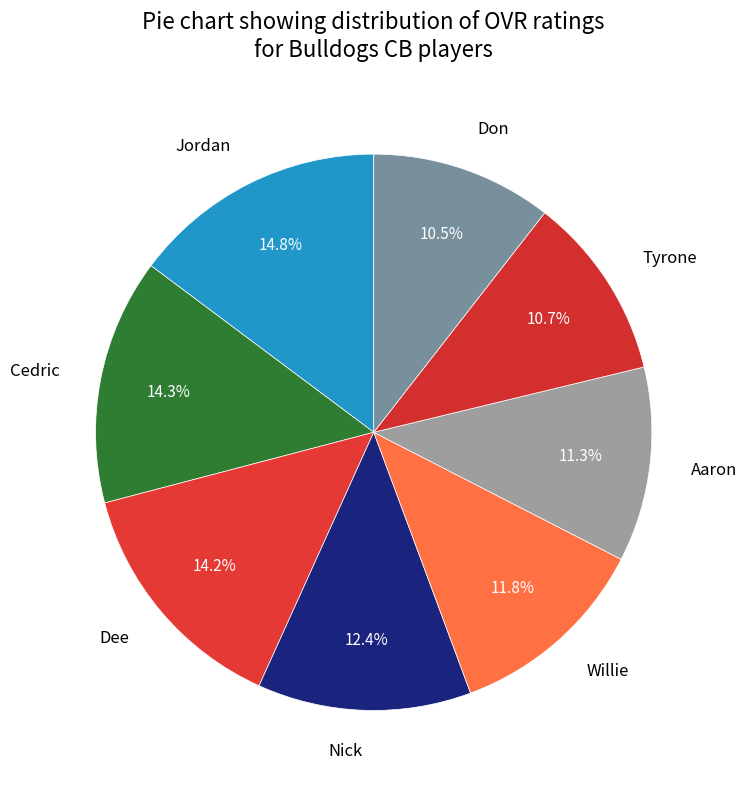

How many segments does this pie chart have?

8